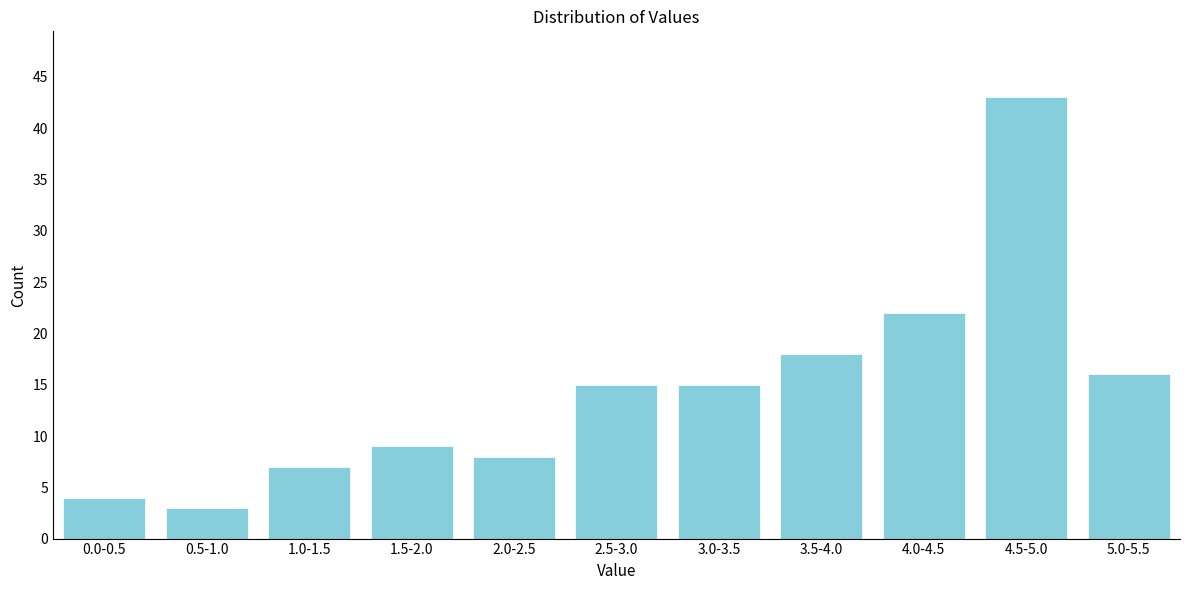

Reading right to left, what are all the values shown in this chart?

5.0-5.5=16	4.5-5.0=43	4.0-4.5=22	3.5-4.0=18	3.0-3.5=15	2.5-3.0=15	2.0-2.5=8	1.5-2.0=9	1.0-1.5=7	0.5-1.0=3	0.0-0.5=4